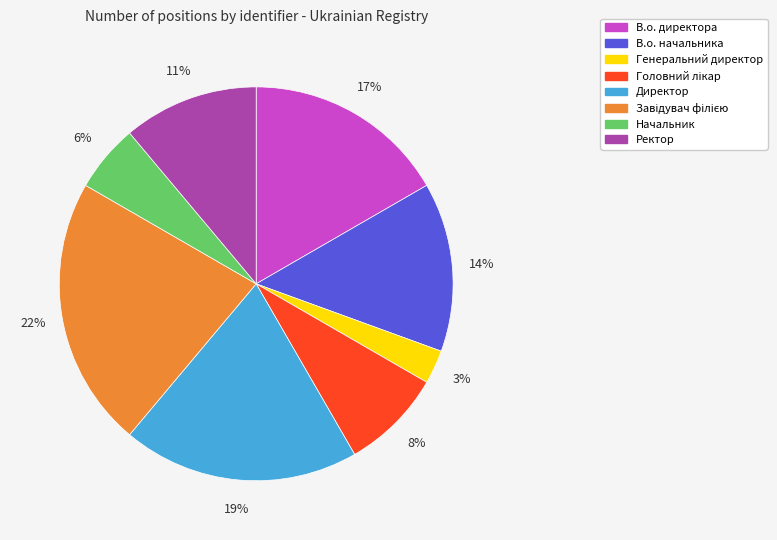

What is the smallest slice in the pie chart?

Генеральний директор